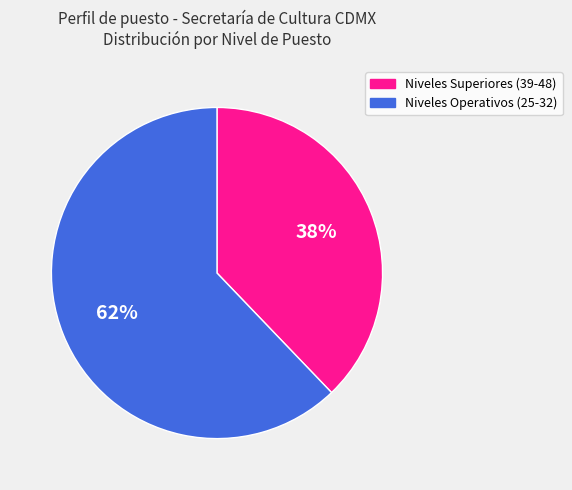

What is the majority slice?

Niveles Operativos (25-32)